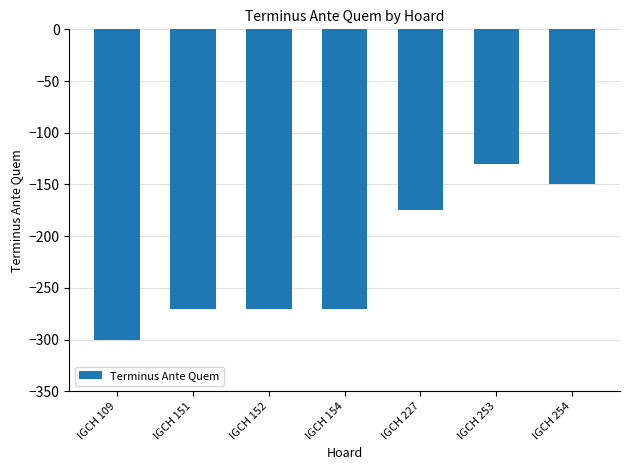

Reading left to right, list all the values displayed in this chart.

IGCH 109=-300	IGCH 151=-270	IGCH 152=-270	IGCH 154=-270	IGCH 227=-175	IGCH 253=-130	IGCH 254=-150